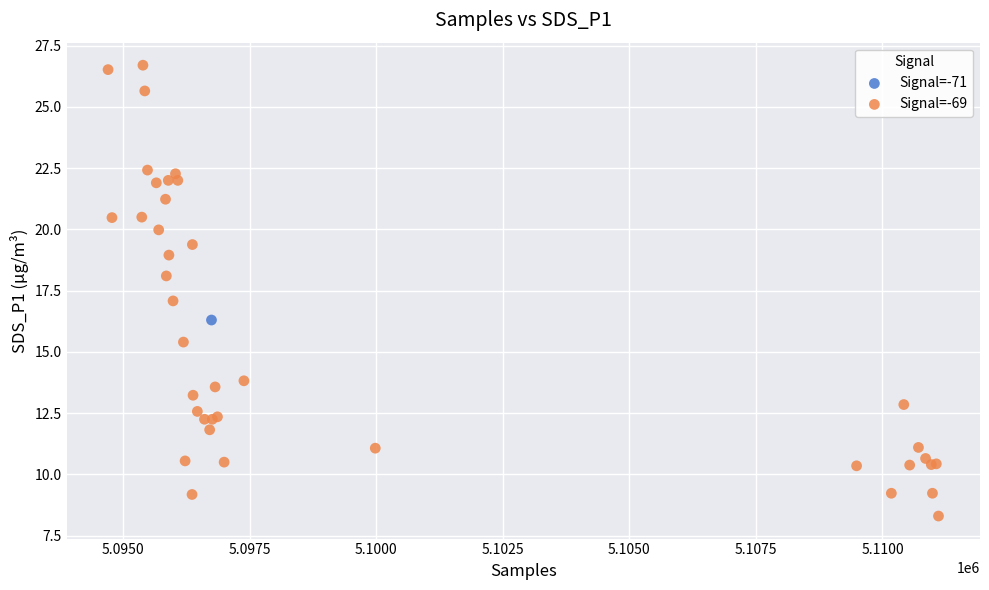

What are all the series names shown in the legend?

Signal=-71, Signal=-69